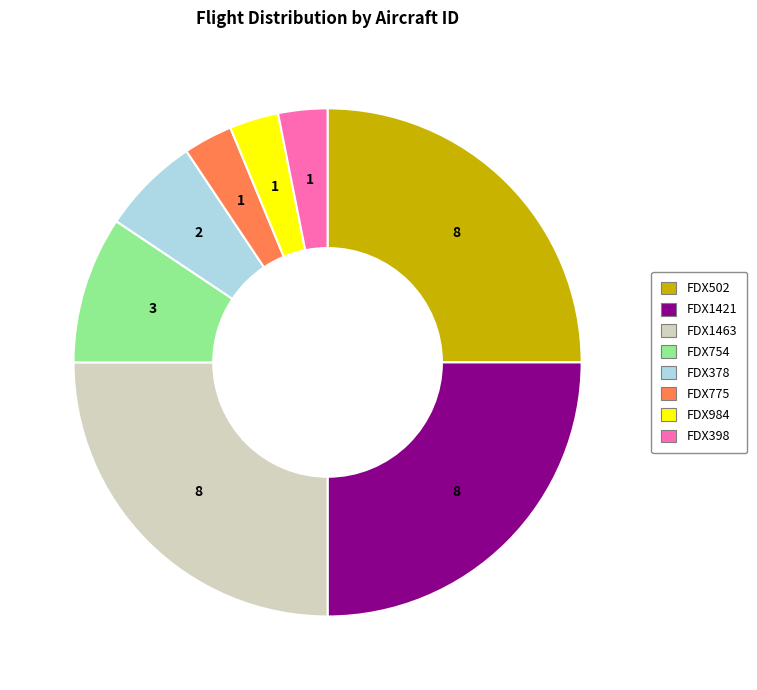

Combined, do FDX754 and FDX775 account for over 50%?

No